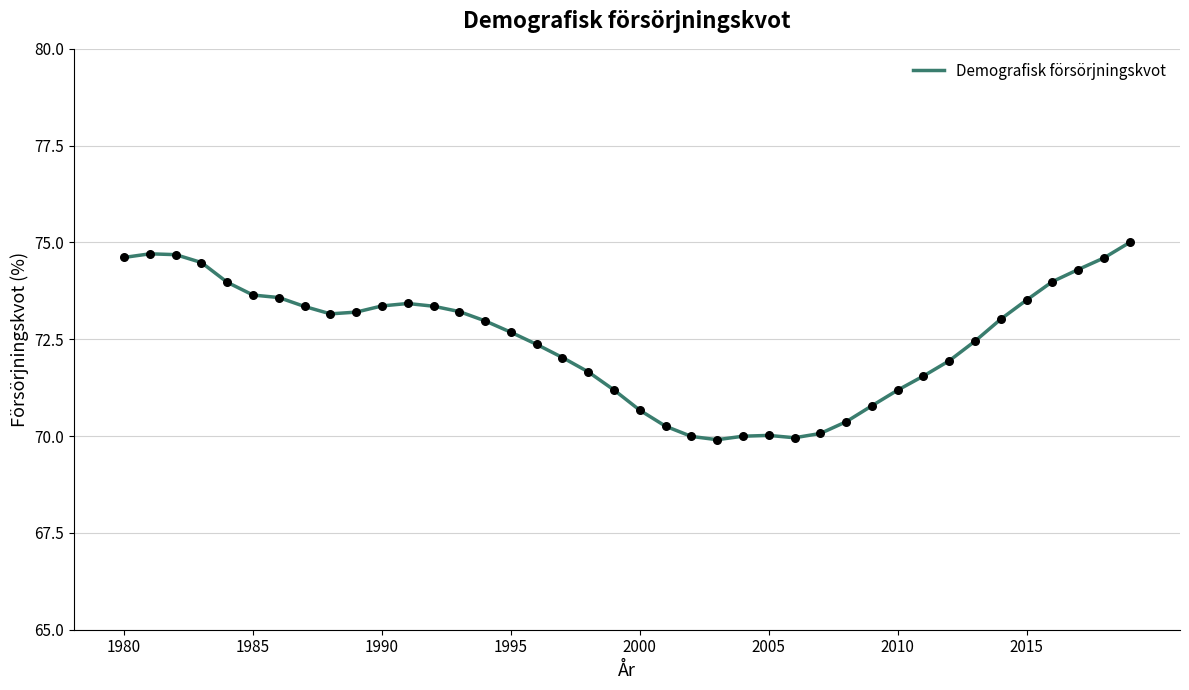

What is the smallest value displayed?

69.9